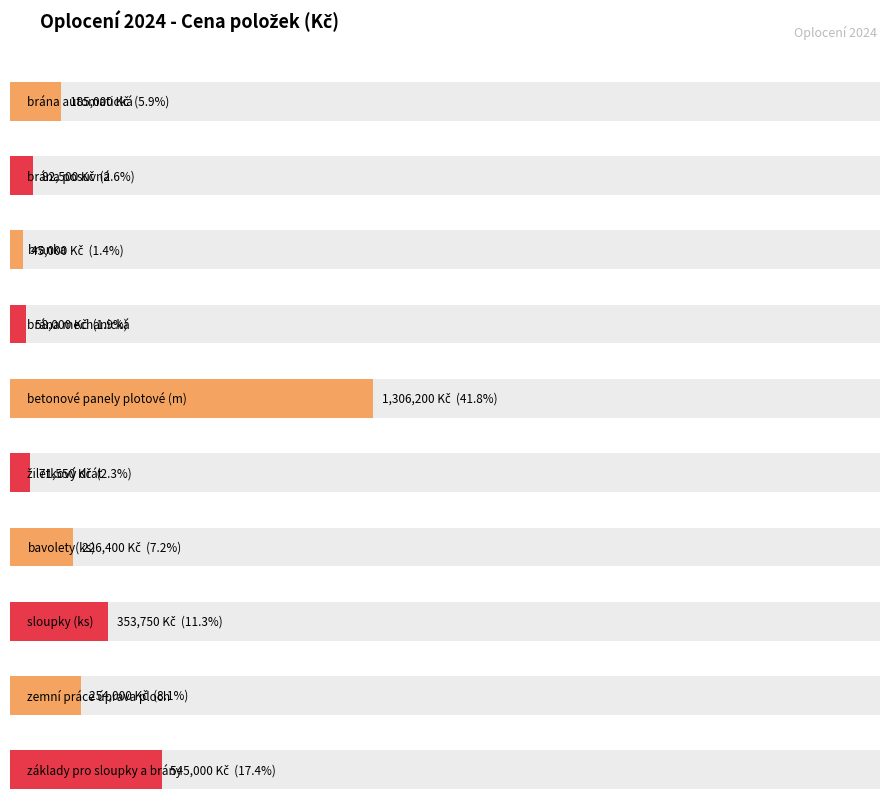

Rank the categories by value from highest to lowest.

betonové panely plotové (m), základy pro sloupky a brány, sloupky (ks), zemní práce úprava ploch, bavolety(ks), brána automatická, brána posuvná, žiletkový drát, brána mechanická, branka